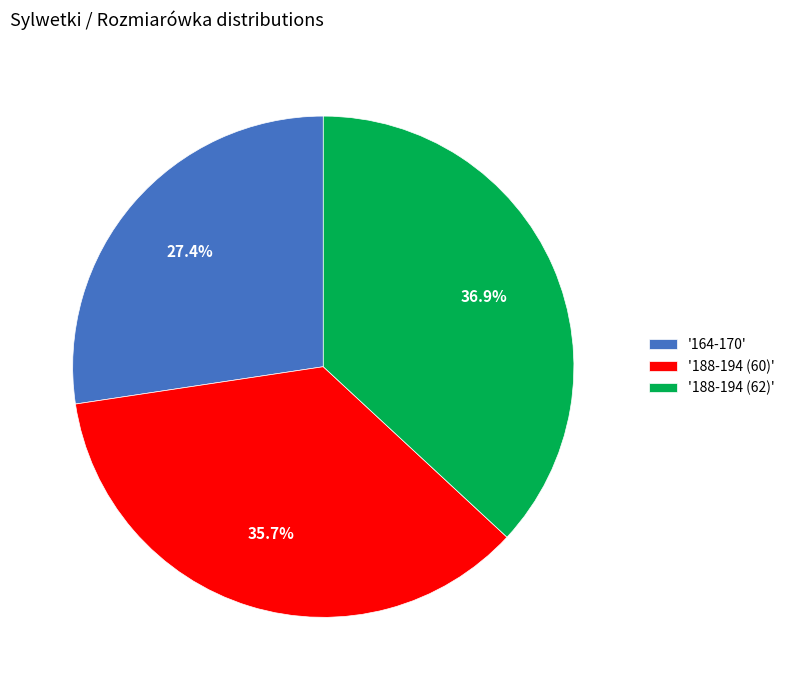

Approximately how many times larger is the value at '188-194 (62)' compared to '188-194 (60)'?

1.0